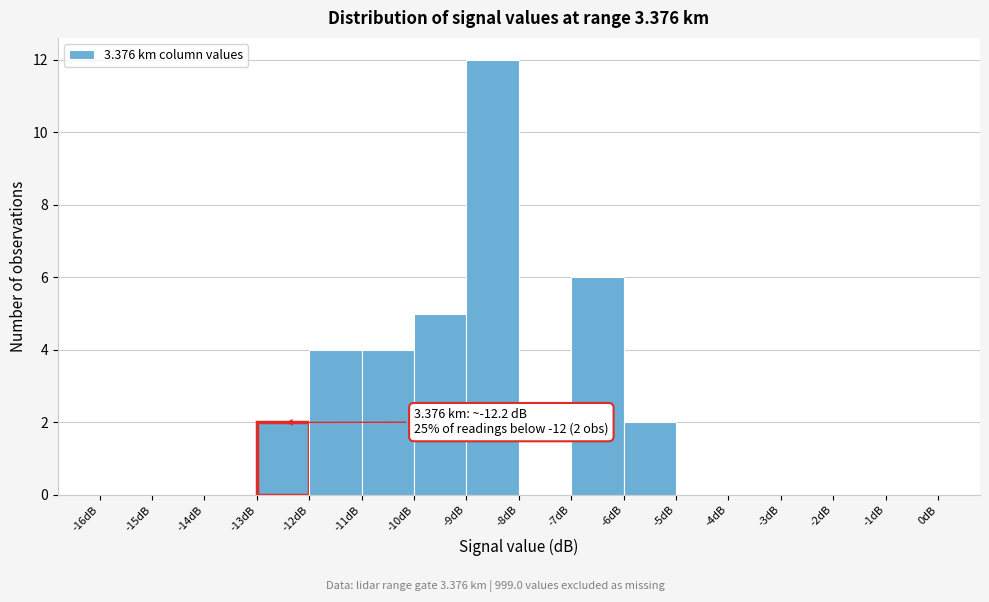

Which range on the x-axis has the tallest bar?

-9 to -8